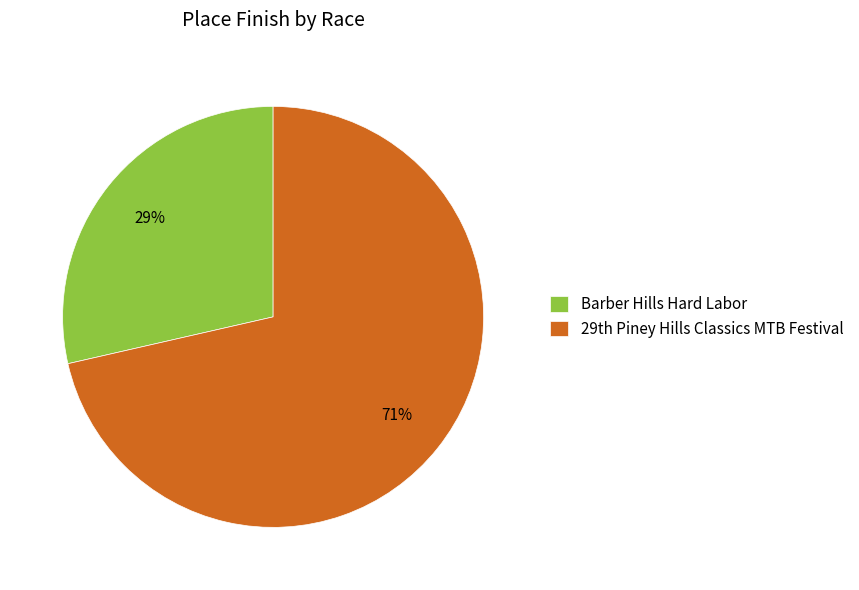

Is it true that Barber Hills Hard Labor is 15% of the pie?

False